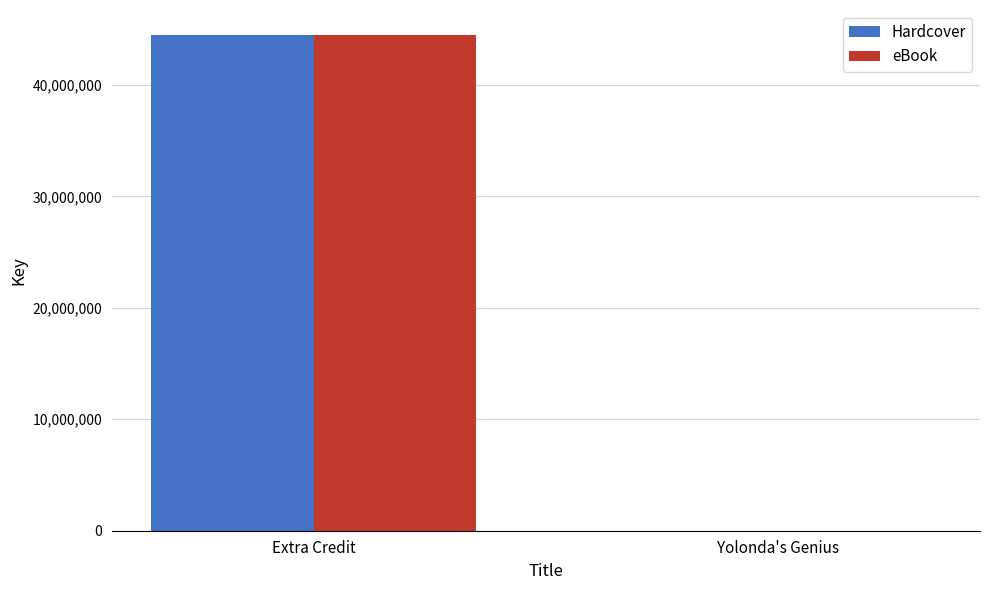

What is the highest value of the eBook series?

44494298